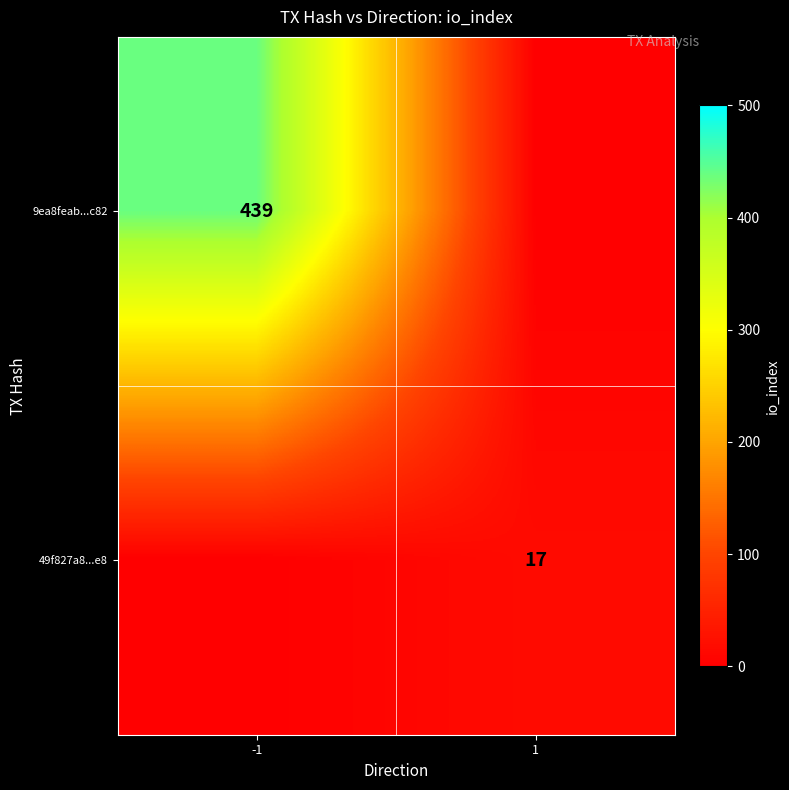

Is it true that 49f827a8...e8 equals 17 at 1?

True